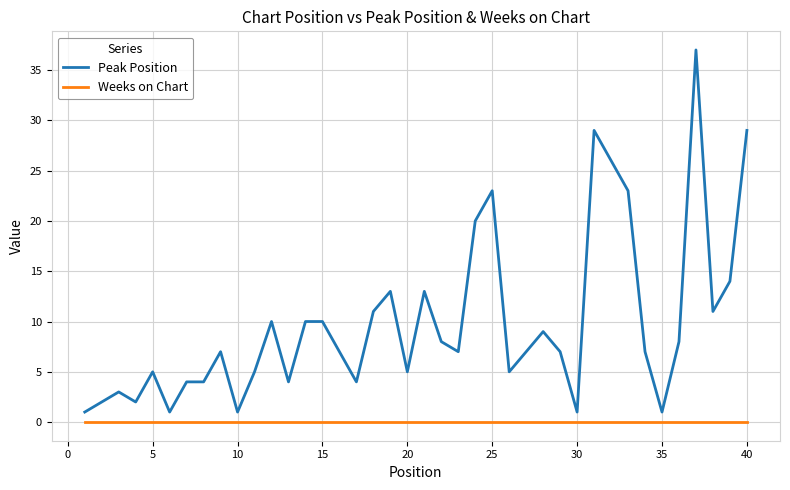

Rank the series by their average value, from lowest to highest.

Weeks on Chart, Peak Position